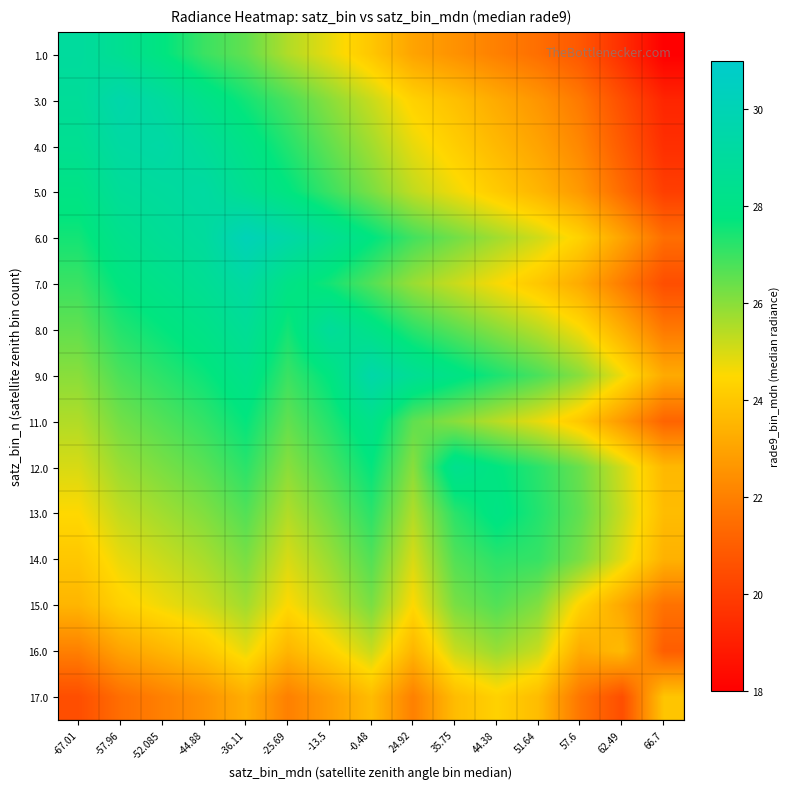

Which label corresponds to the largest value in the chart?

-36.11